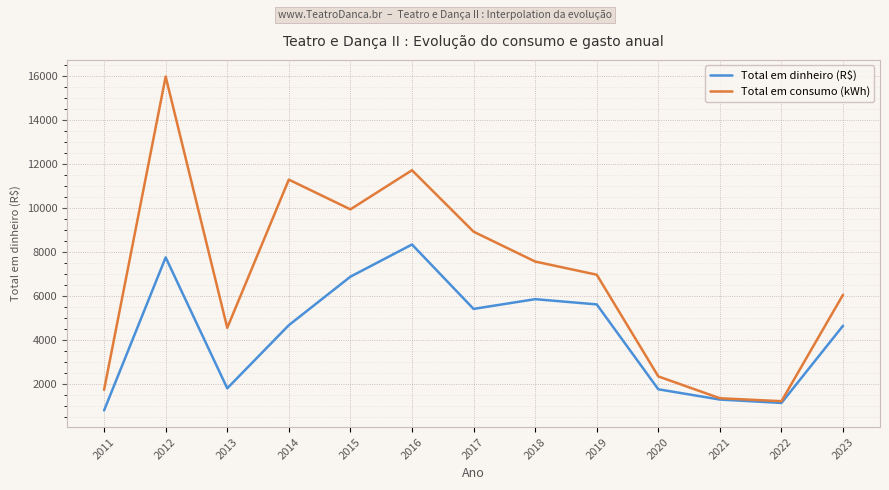

List the series in order of their overall mean, highest first.

Total em consumo (kWh), Total em dinheiro (R$)